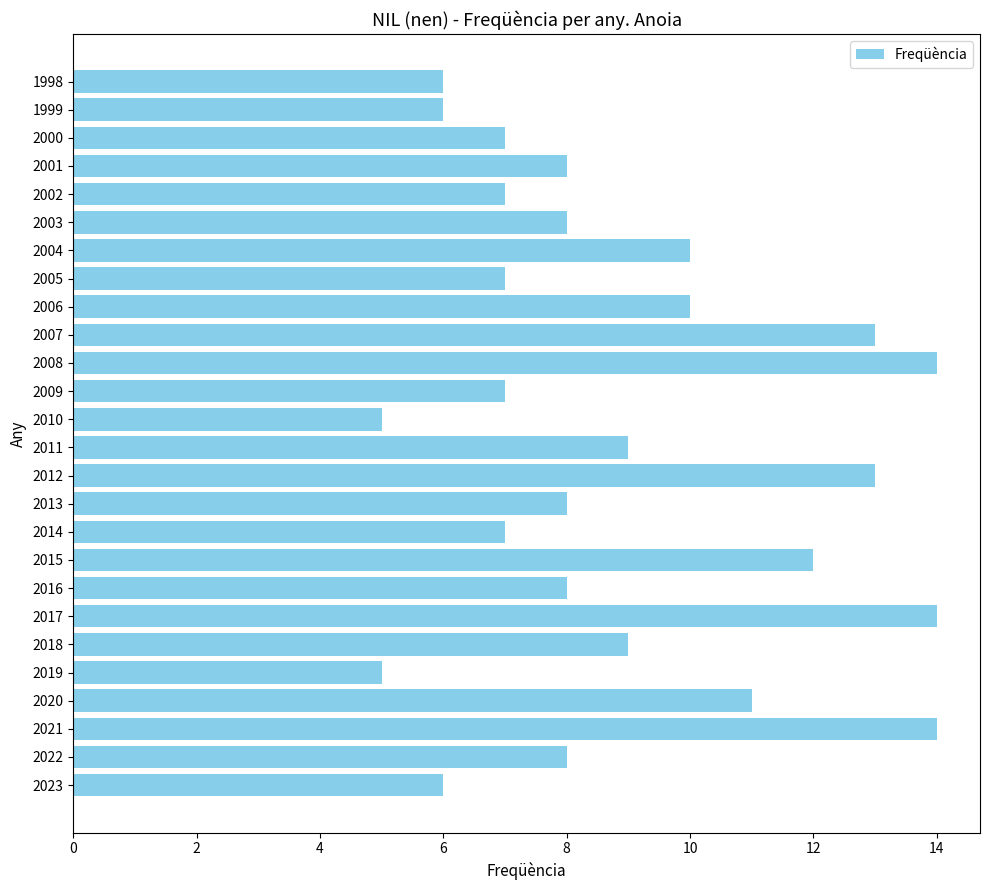

The chart shows a value of 7 at 2005. True or false?

True